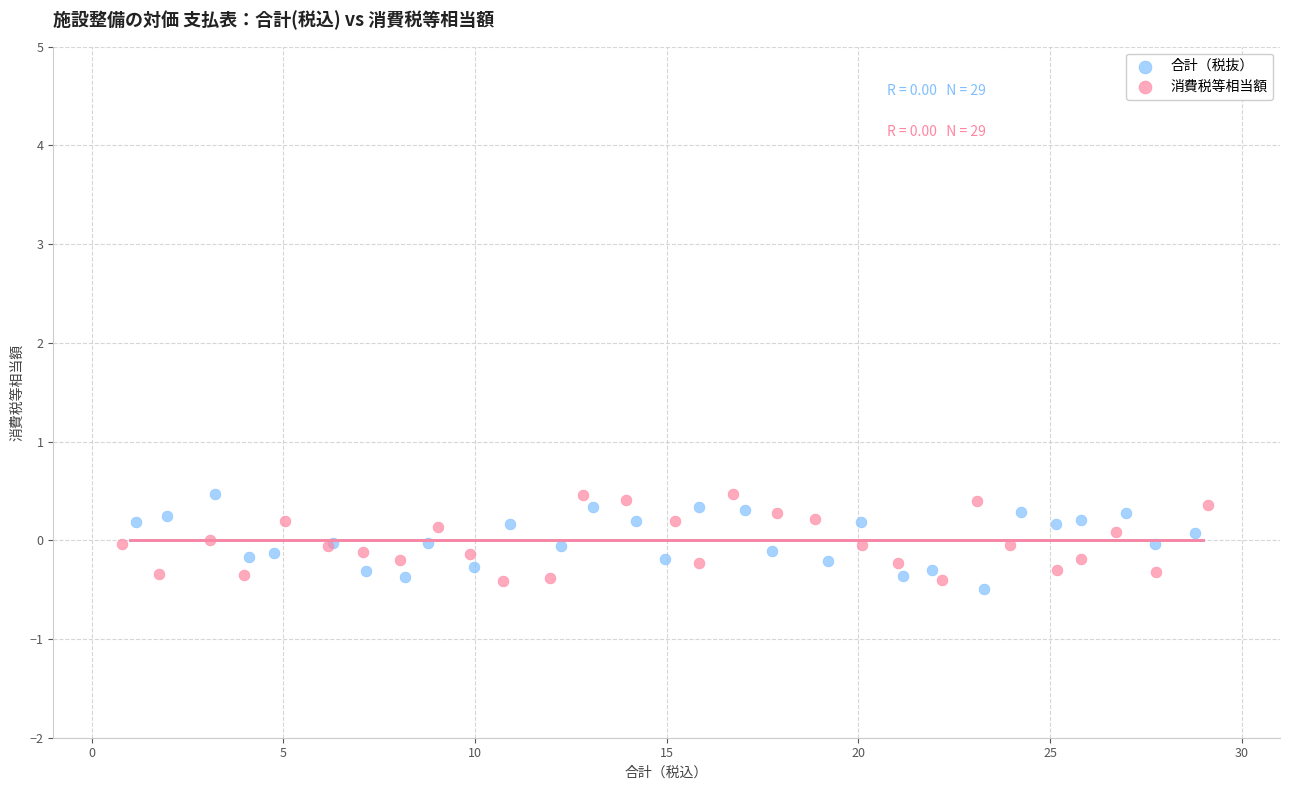

Which series reaches the minimum Y coordinate?

合計（税抜）